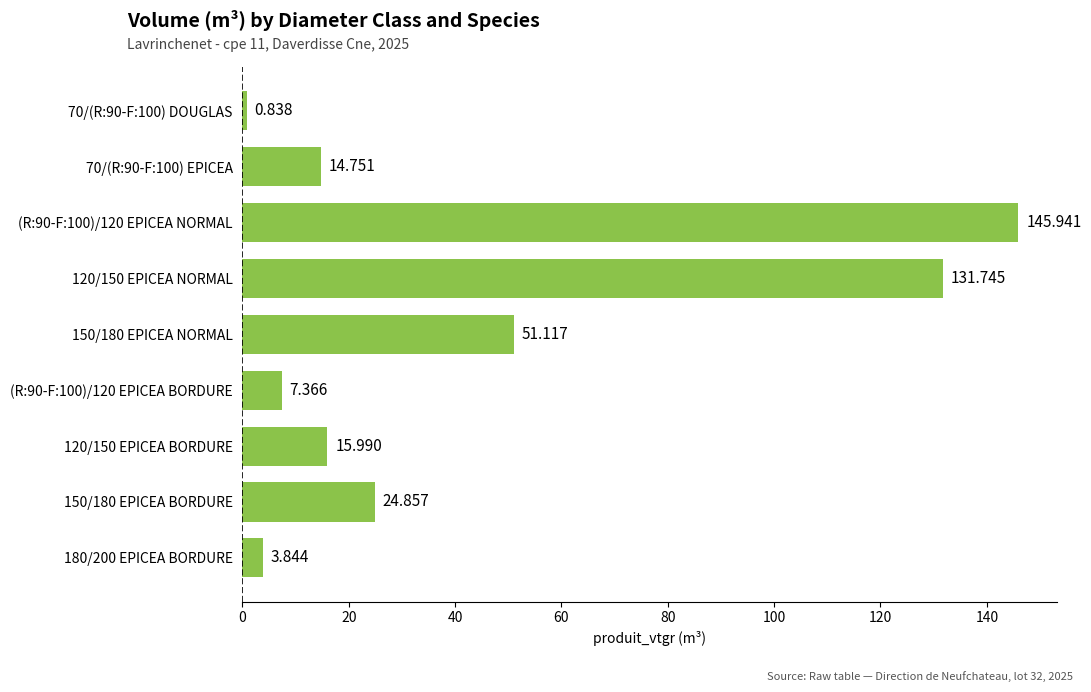

How many values are below 15?

4